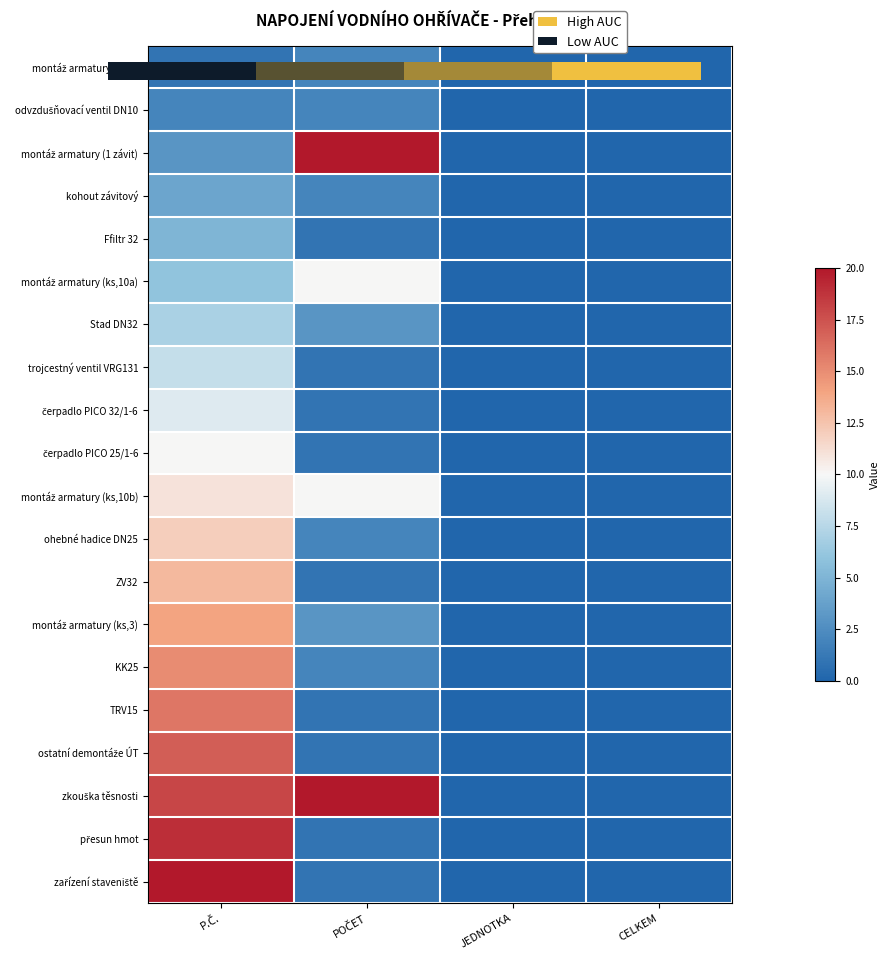

List the series in order of their peak value, lowest first.

0.0, odvzdušňovací ventil DN10, kohout závitový, Ffiltr 32, Stad DN32, trojcestný ventil VRG131, čerpadlo PICO 32/1-6, montáž armatury (ks,10a), čerpadlo PICO 25/1-6, montáž armatury (ks,10b), ohebné hadice DN25, ZV32, montáž armatury (ks,3), KK25, TRV15, ostatní demontáže ÚT, přesun hmot, montáž armatury (1 závit), zkouška těsnosti, zařízení staveniště